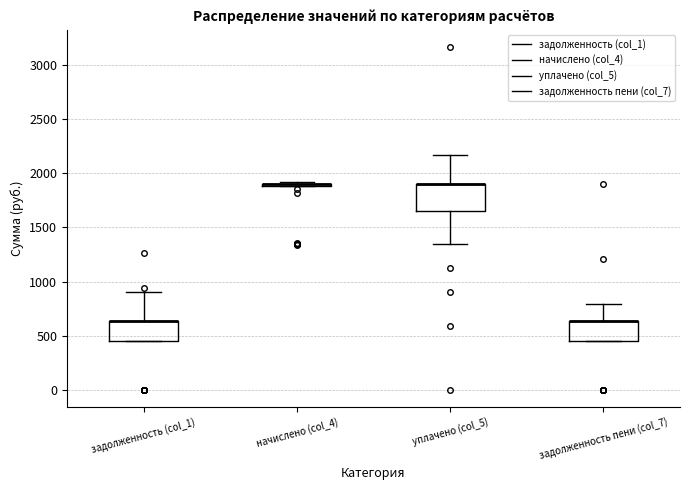

Reading left to right, read every box against the y-axis: the position of its median line, the range the box covers, and the ends of its whiskers. The values are not printed on the chart, so give them approximately, as read against the axis.

задолженность (col_1): median 650 (drawn on the box's upper edge), box 450 to 650, whiskers 450 to 900
начислено (col_4): box collapsed to a line at 1900, whiskers 1900 to 1900
уплачено (col_5): median 1900 (drawn on the box's upper edge), box 1650 to 1900, whiskers 1350 to 2150
задолженность пени (col_7): median 650 (drawn on the box's upper edge), box 450 to 650, whiskers 450 to 800